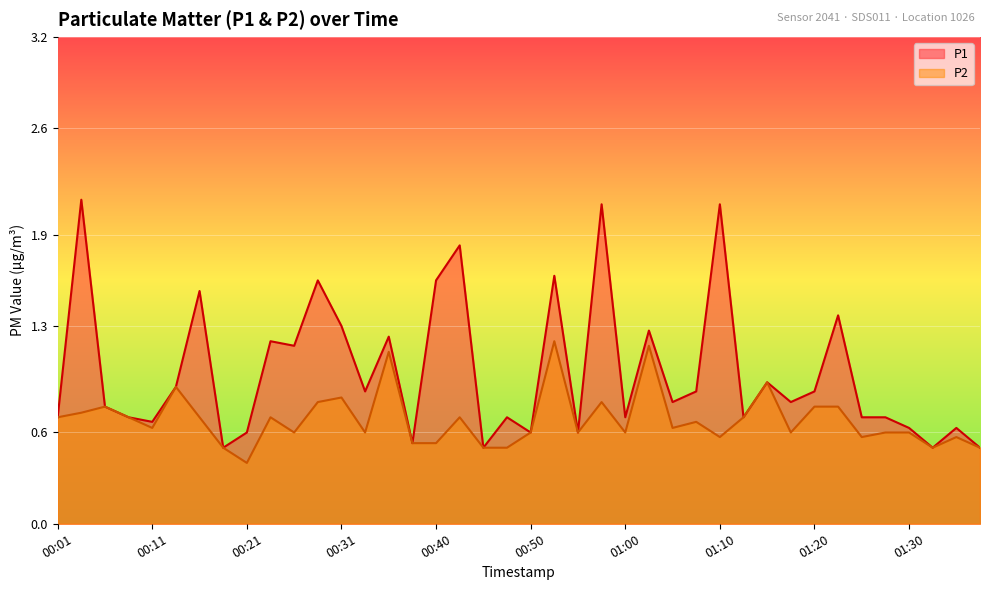

What is the sum of the P1 values at 01:23 and 01:13?

2.1